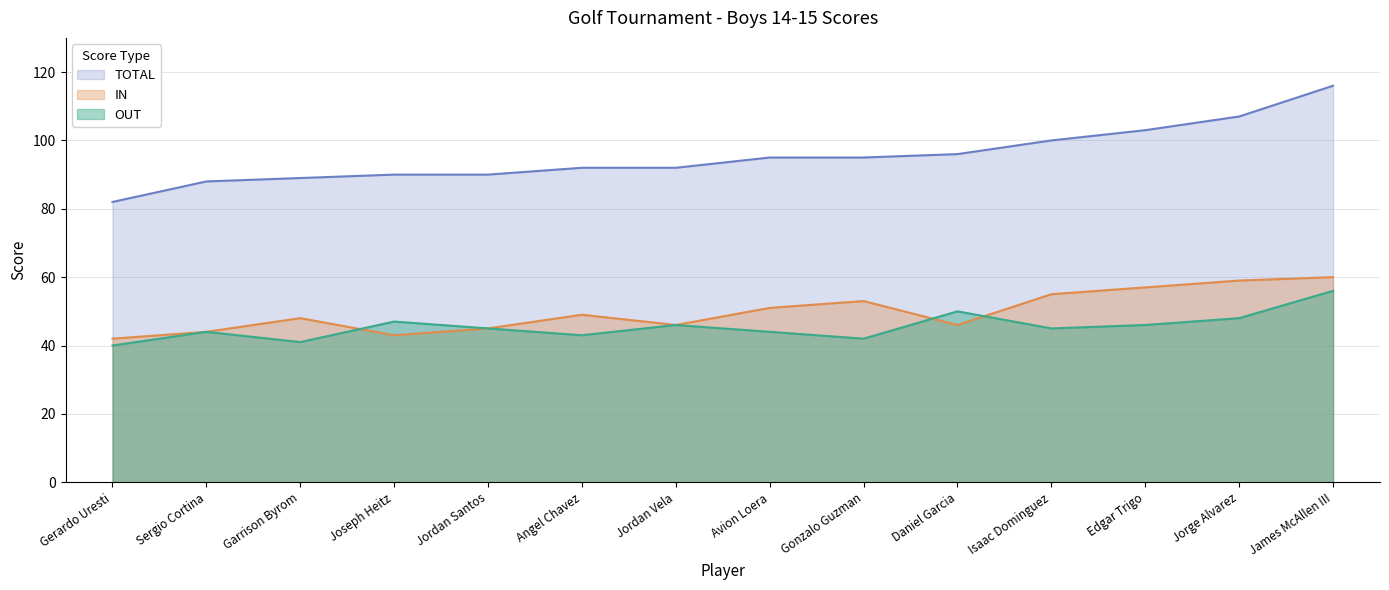

What is the average value of the OUT series?

46